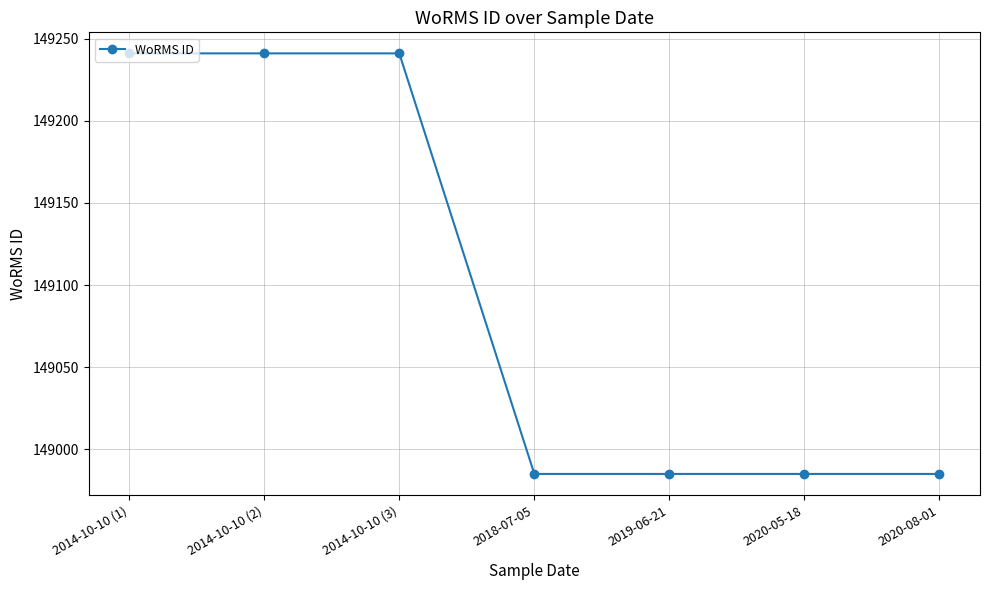

Reading right to left, extract all data points from this chart.

2020-08-01=148985	2020-05-18=148985	2019-06-21=148985	2018-07-05=148985	2014-10-10 (3)=149241	2014-10-10 (2)=149241	2014-10-10 (1)=149241